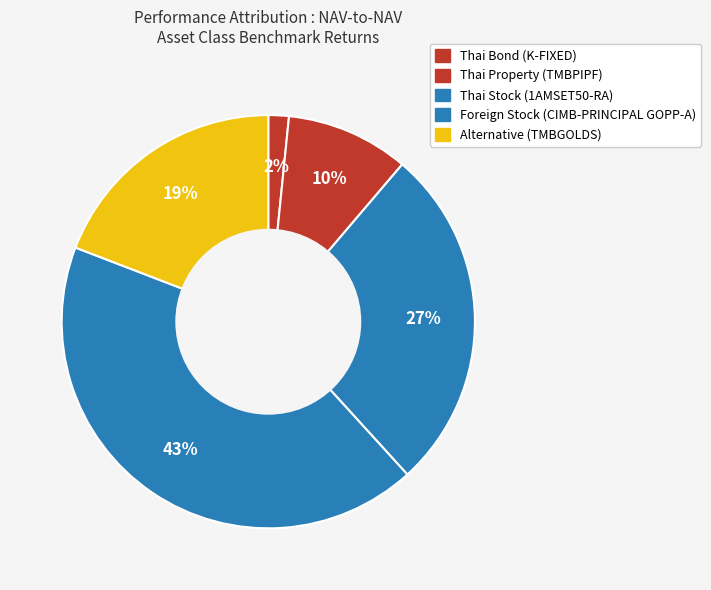

Which slice is the smallest?

Thai Bond